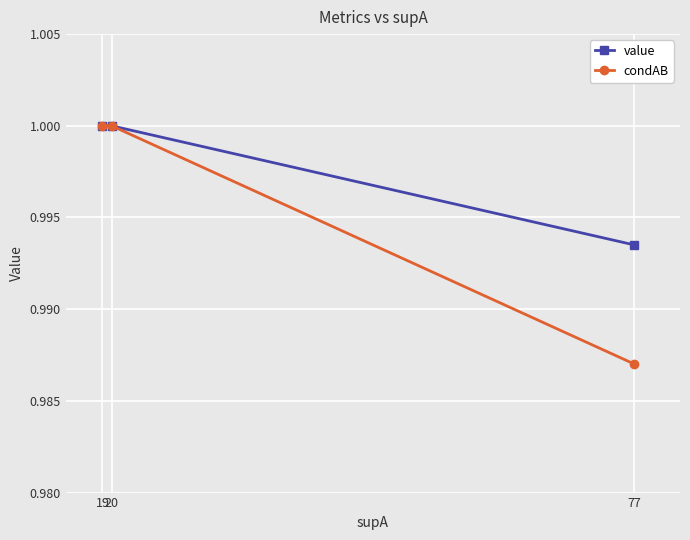

Which series has the largest total across all categories?

value